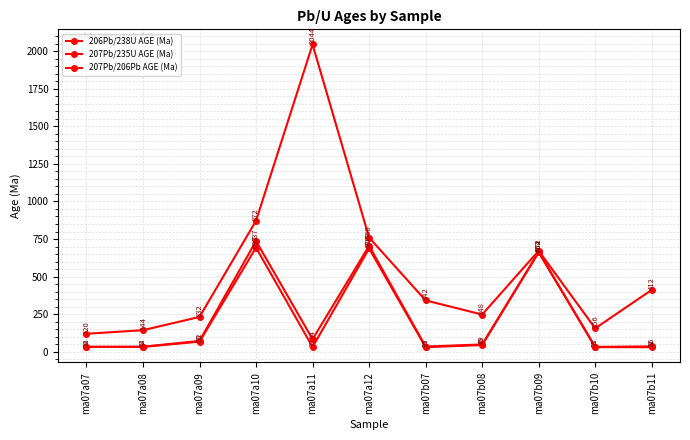

Reading right to left, what are all the values shown in this chart?

206Pb/238U AGE (Ma): ma07b11=30.7	ma07b10=31.2	ma07b09=661.7	ma07b08=45.1	ma07b07=30.8	ma07a12=687.4	ma07a11=31.9	ma07a10=693.0	ma07a09=67.7	ma07a08=32.5	ma07a07=32.5
207Pb/235U AGE (Ma): ma07b11=36.1	ma07b10=32.9	ma07b09=664.4	ma07b08=49.1	ma07b07=35.1	ma07a12=704.7	ma07a11=83.9	ma07a10=736.8	ma07a09=72.5	ma07a08=34.0	ma07a07=33.7
207Pb/206Pb AGE (Ma): ma07b11=412.0	ma07b10=156.0	ma07b09=672.0	ma07b08=248.0	ma07b07=342.0	ma07a12=760.0	ma07a11=2044.0	ma07a10=872.0	ma07a09=232.0	ma07a08=144.0	ma07a07=120.0